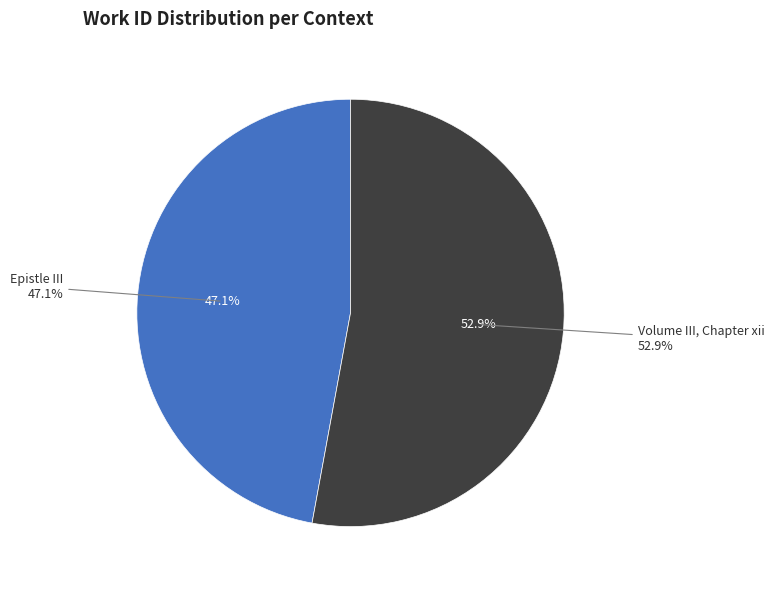

Which slice represents more than half of the pie?

Volume III, Chapter xii